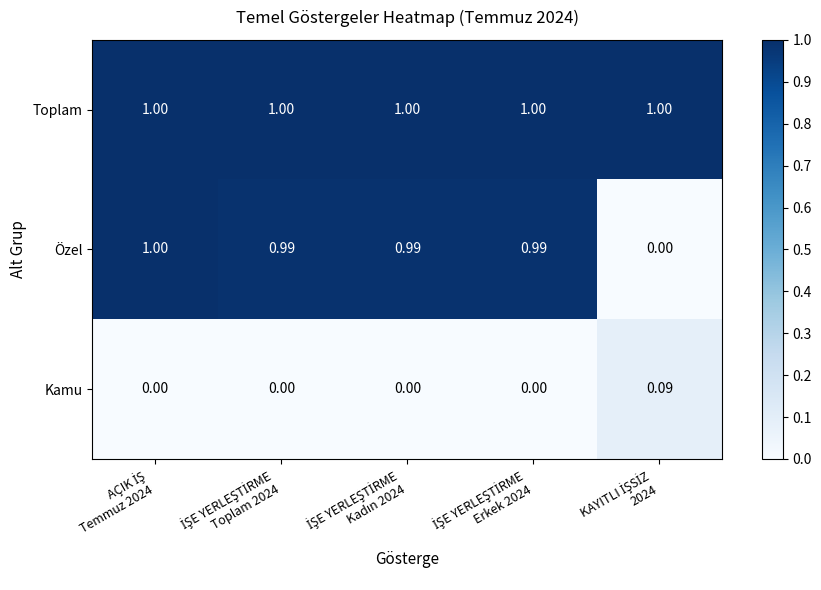

What is the greatest value displayed?

1.0